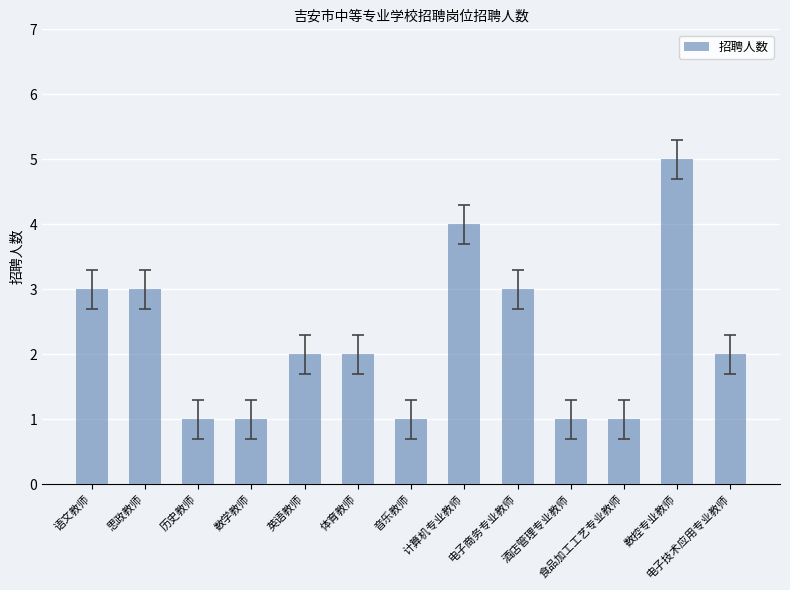

True or false: the data shows 3 at 语文教师.

True